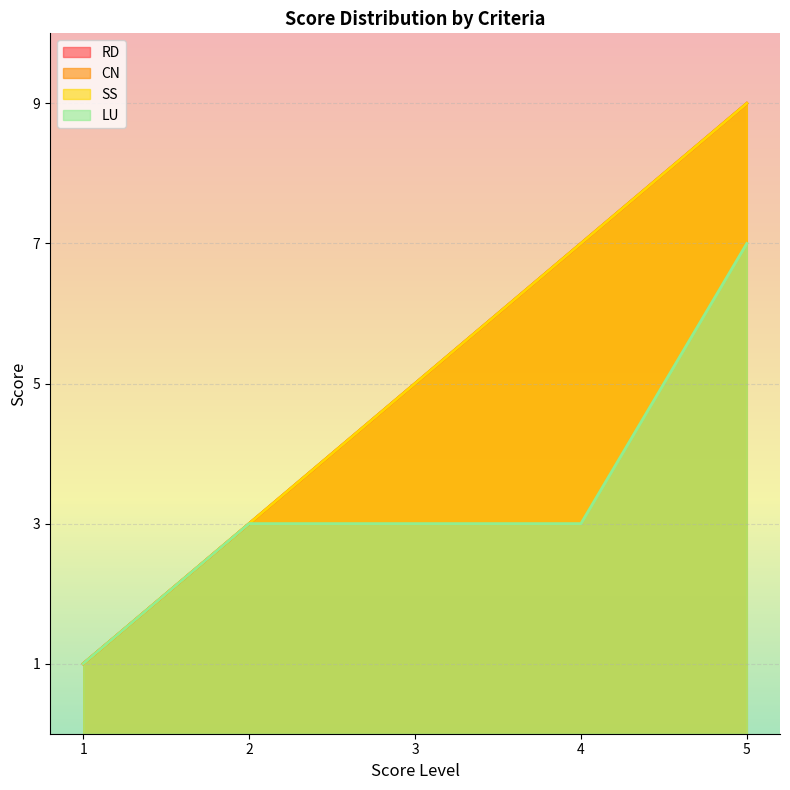

What is the difference between the maximum and minimum values in the RD series?

8